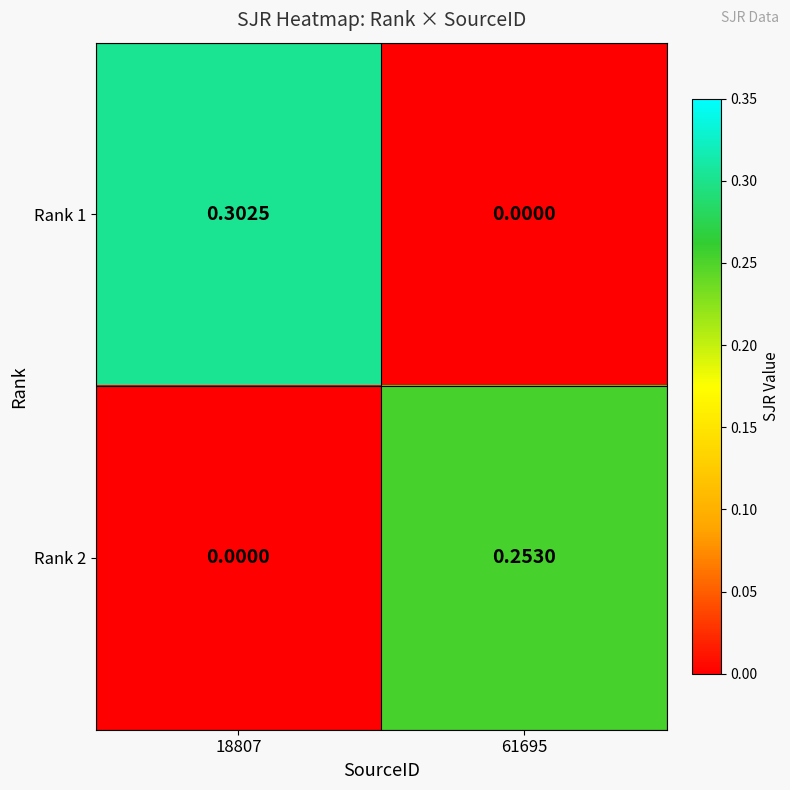

Is the value of Rank 1 at 18807 greater than the value of Rank 2 at 18807?

Yes